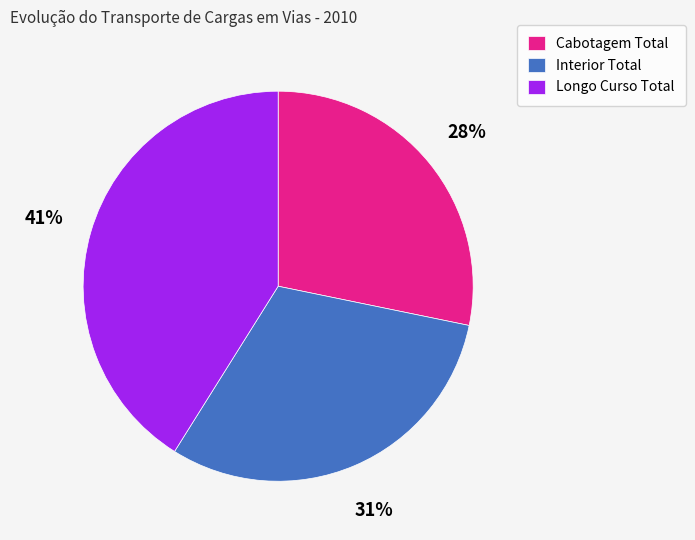

Rank the categories by value from highest to lowest.

Longo Curso Total, Interior Total, Cabotagem Total